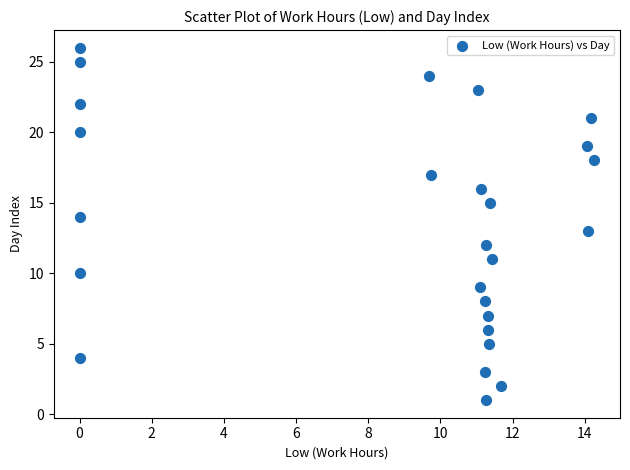

What is the range of Y values (max minus min)?

25